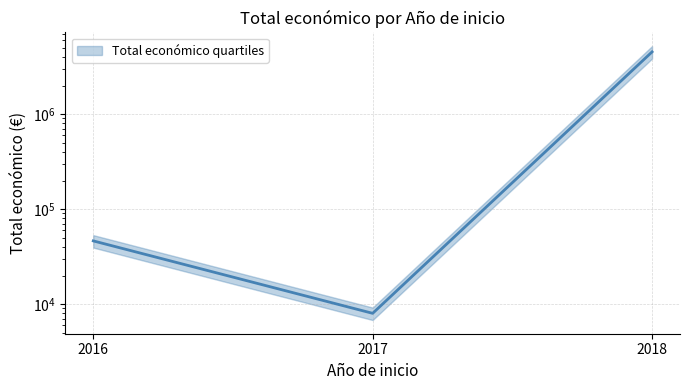

True or false: the data shows 10088 at 2016.

False